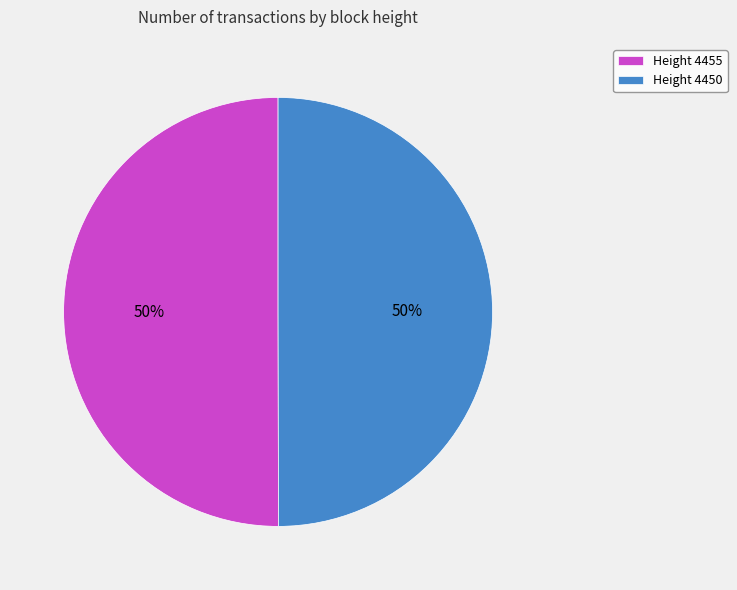

Approximately how many times larger is the value at Height 4450 compared to Height 4455?

1.0